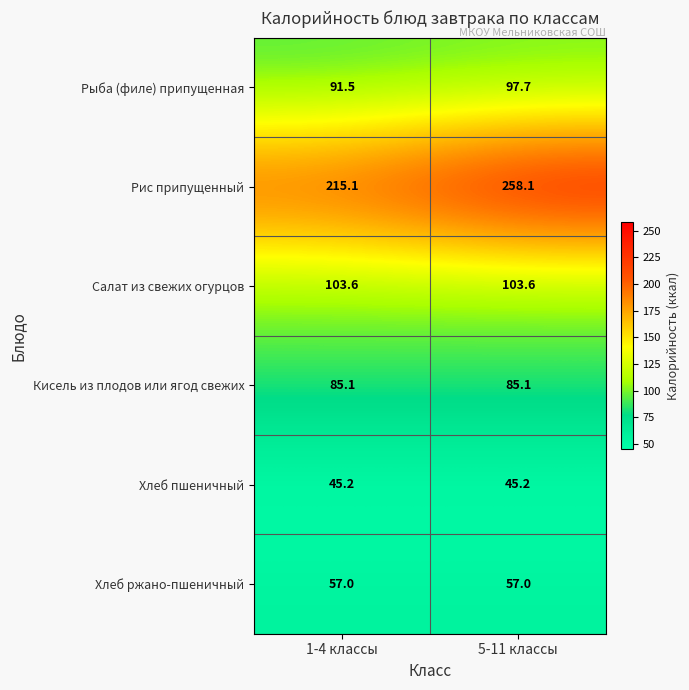

What is the average value of the Кисель из плодов или ягод свежих series?

85.1